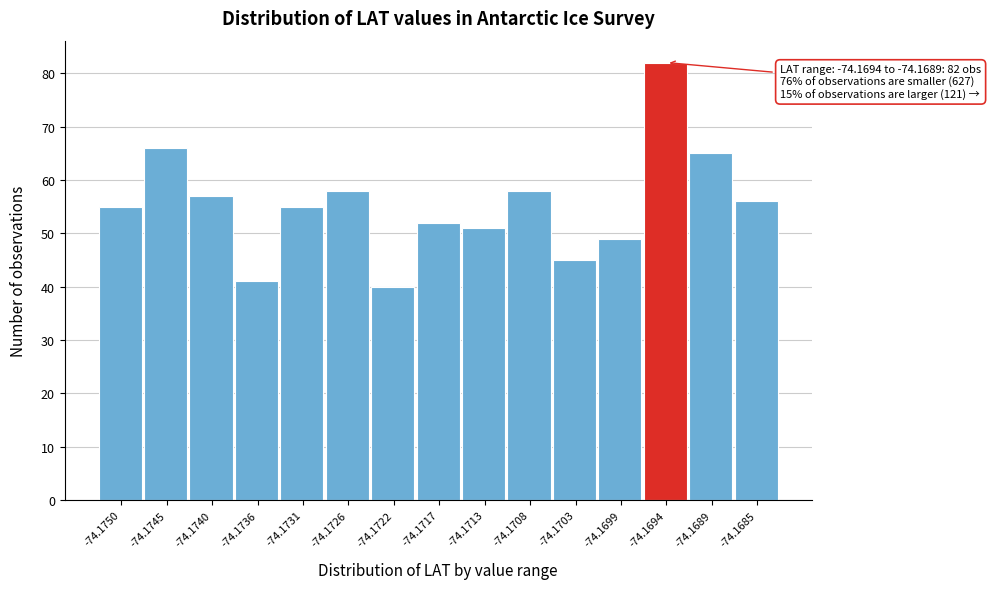

Reading left to right, transcribe all the data shown in this chart.

55	66	57	41	55	58	40	52	51	58	45	49	82	65	56